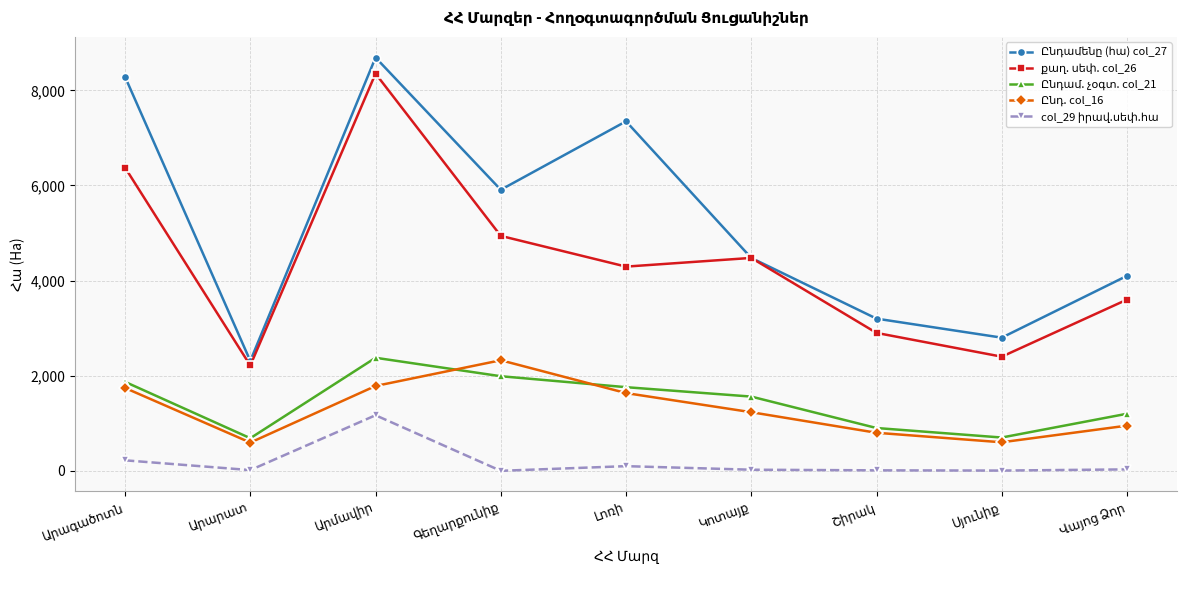

How many lines are shown in the chart?

5